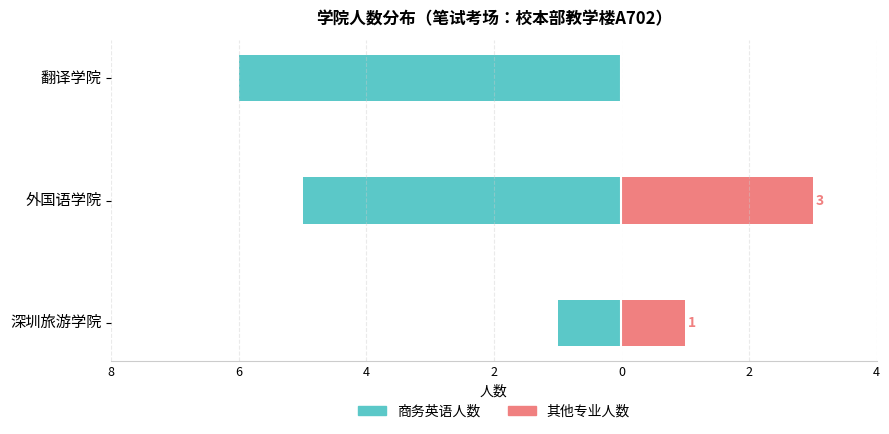

Reading left to right, extract all data points from this chart.

商务英语人数: -1	-5	-6
其他专业人数: 1	3	0